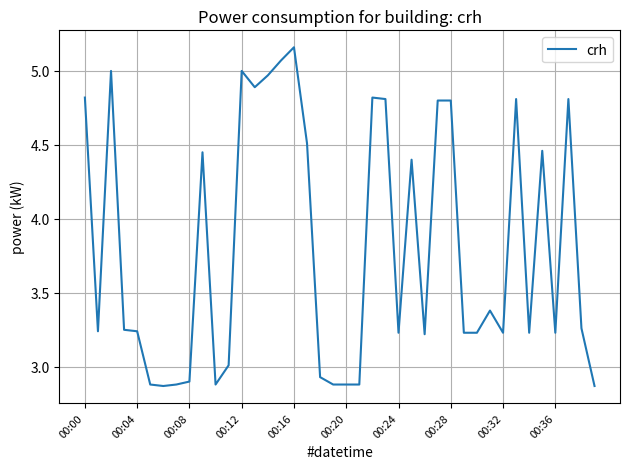

Count the number of data series in this chart.

1